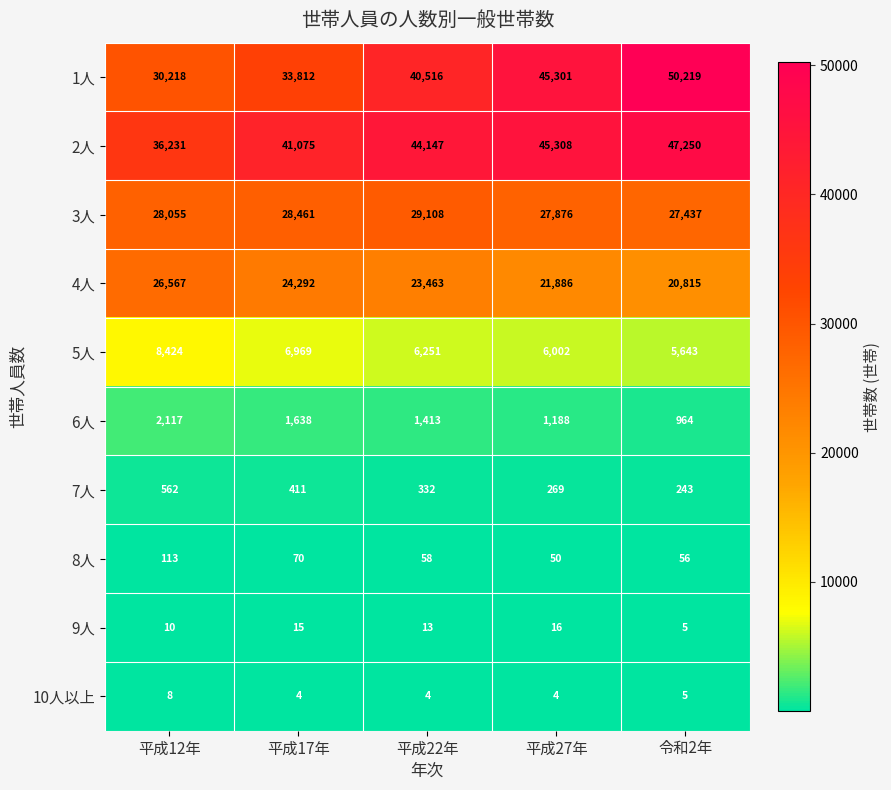

List the series in order of their peak value, highest first.

1人, 2人, 3人, 4人, 5人, 6人, 7人, 8人, 9人, 10人以上